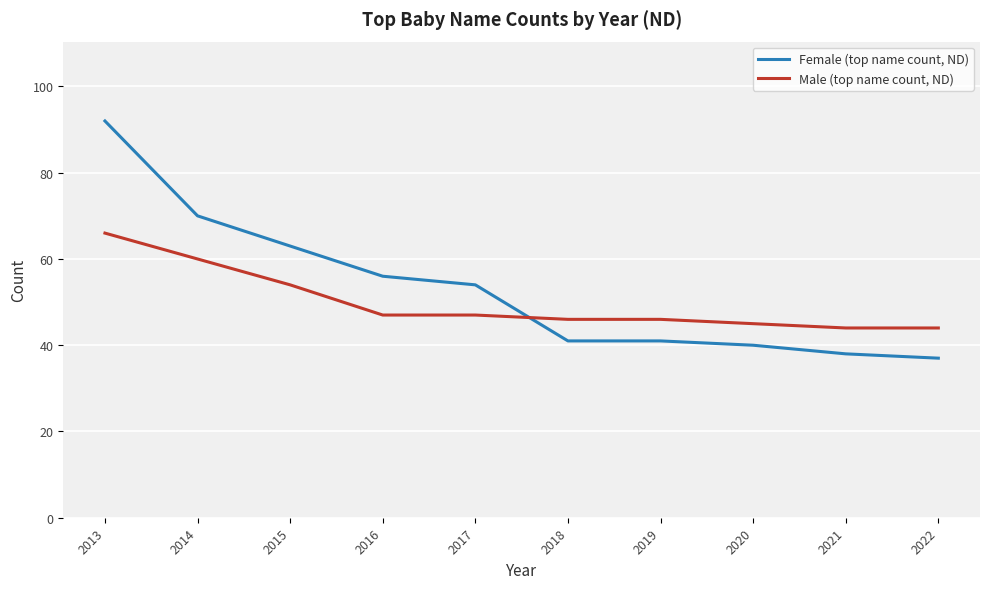

How many categories are shown in the chart?

10